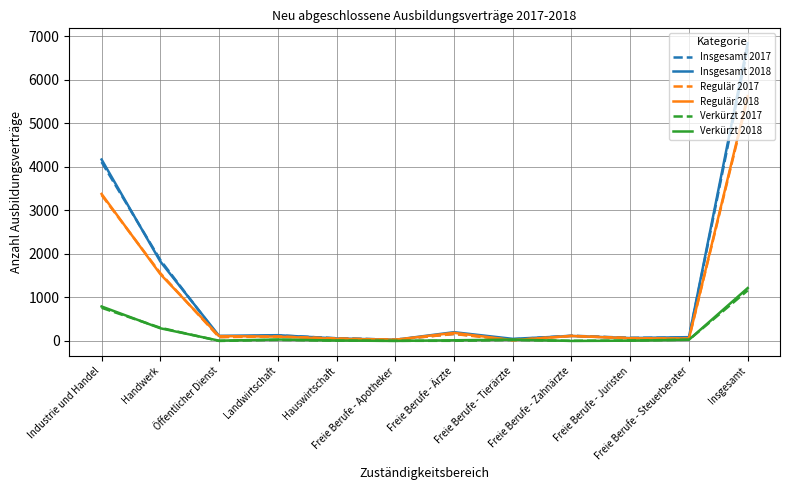

What is the maximum value shown in the chart?

6843